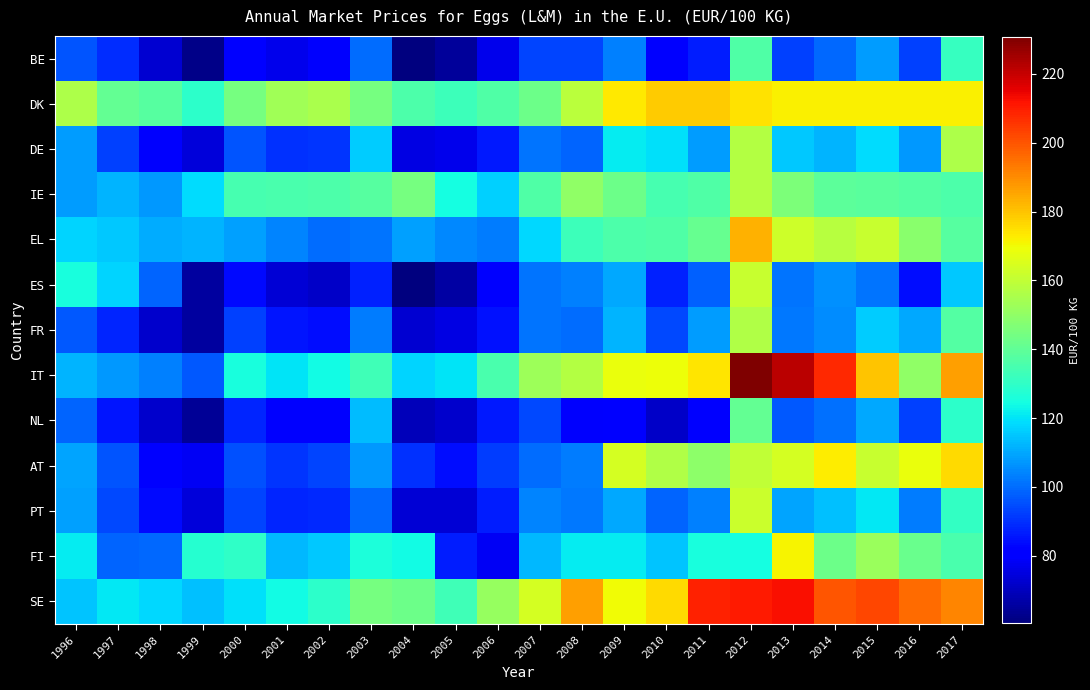

Which has a higher value, 2012 or 2017?

2012